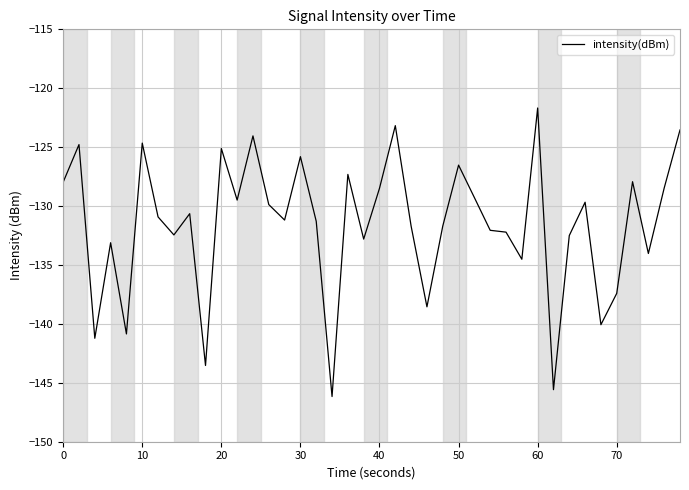

What is the minimum value shown in the chart?

-146.2